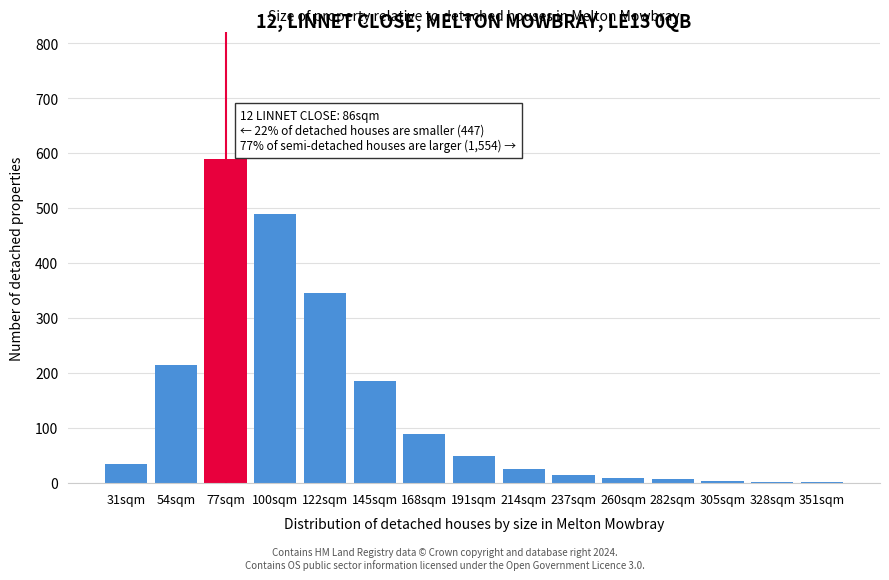

What is the sum of the values at 145sqm and 77sqm?

775